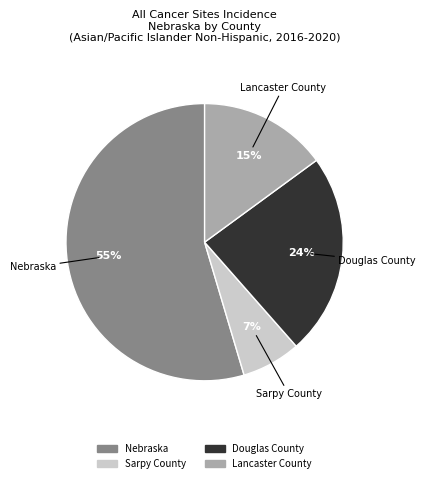

Which category has the biggest portion of the pie?

Nebraska